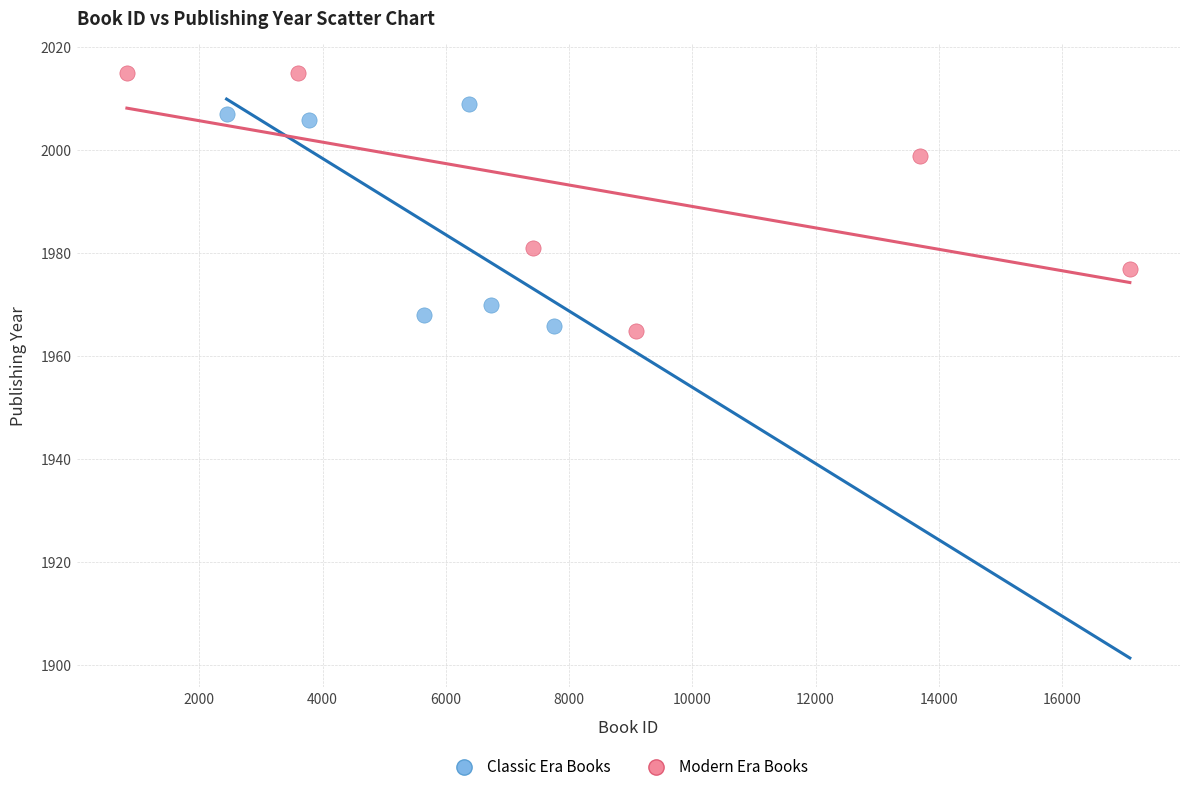

Which series has the largest Y range (max minus min)?

Modern Era Books